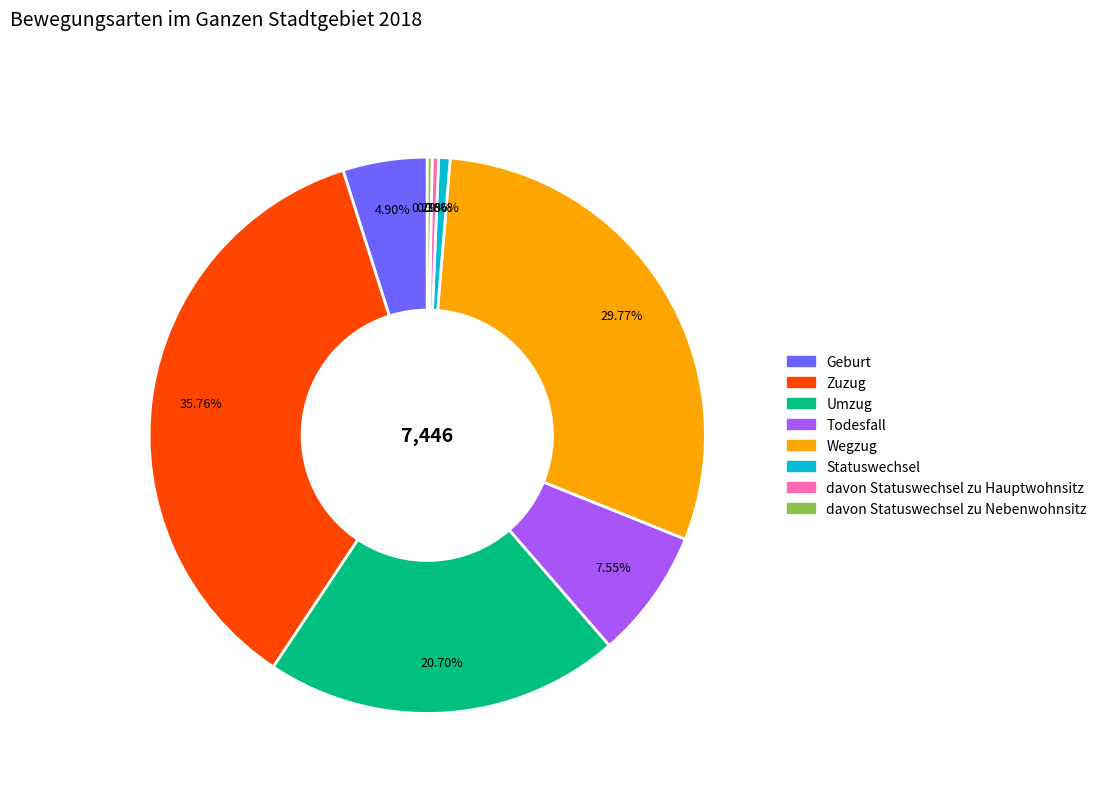

What is the ratio of the value at Umzug to the value at davon Statuswechsel zu Hauptwohnsitz?

55.0